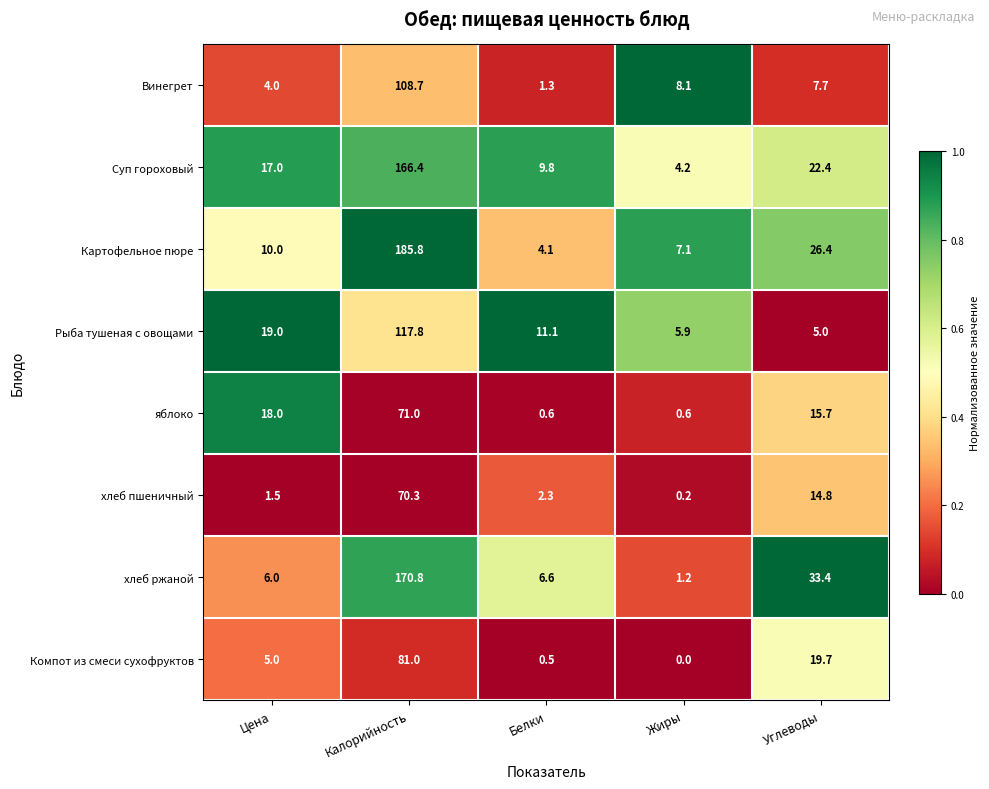

What is the spread (max minus min) of values at Жиры?

8.1